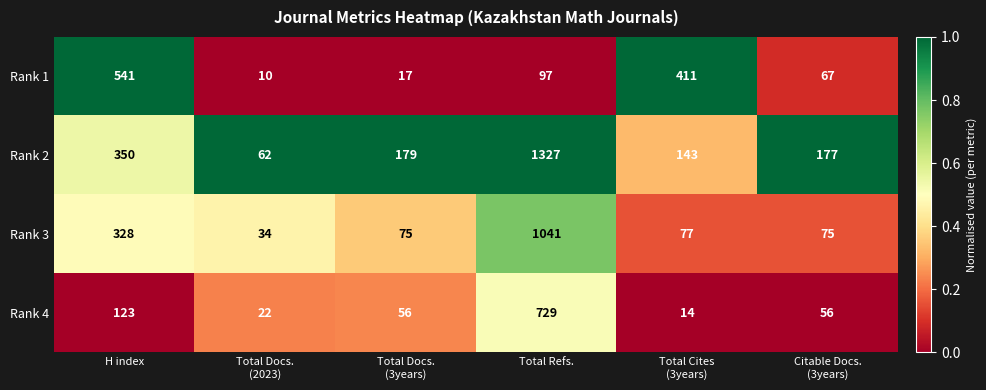

What is the sum of all Rank 3 values?

1630